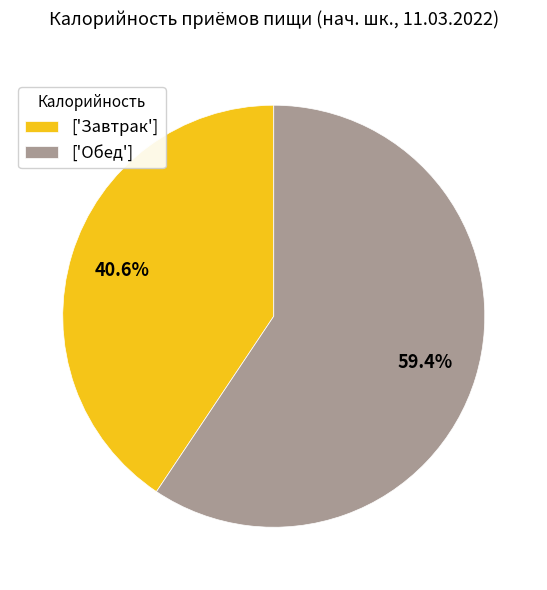

Which category has the smallest portion of the pie?

['Завтрак']